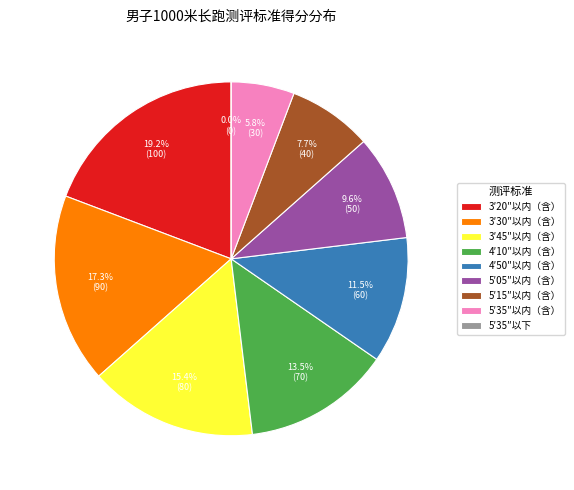

Which slice is the largest?

3′20″以内（含）